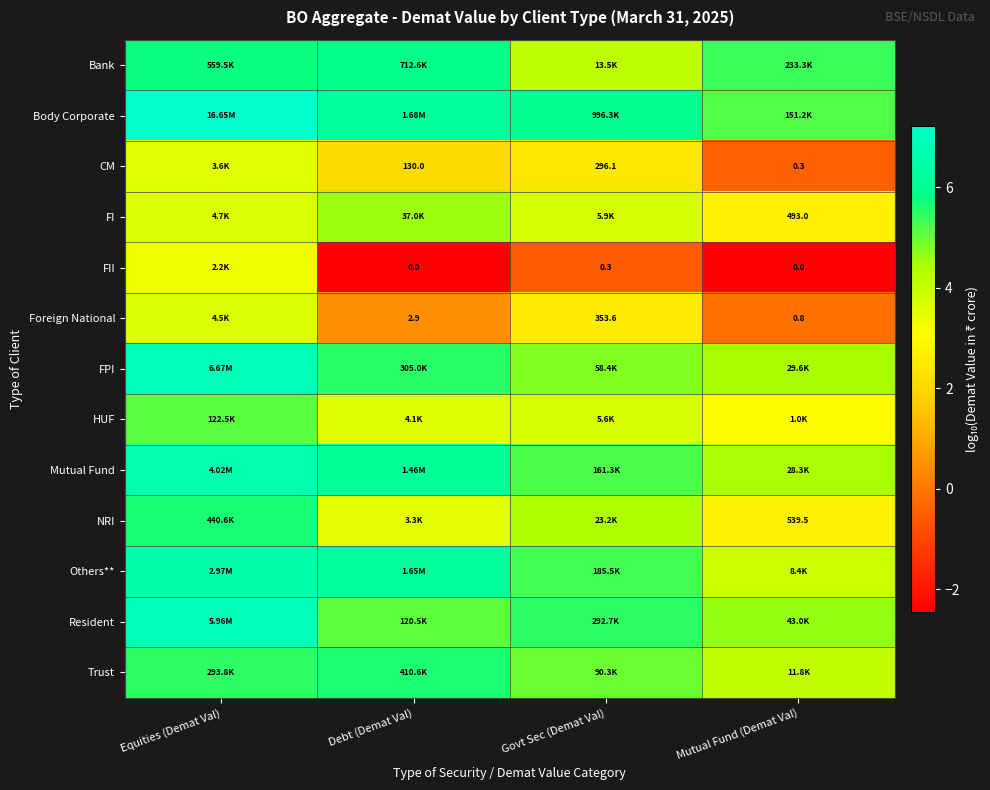

Which series has the largest total across all categories?

Body Corporate